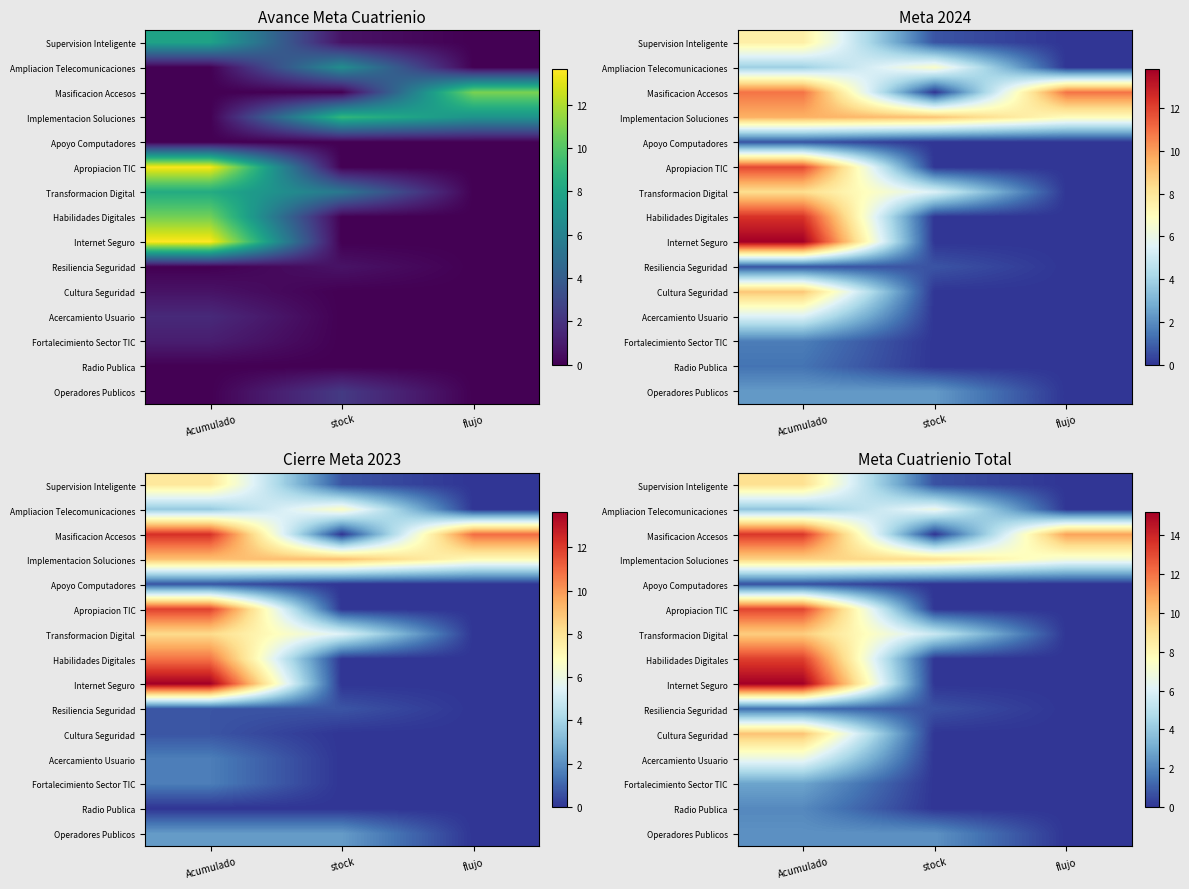

How many series are shown in this chart?

15